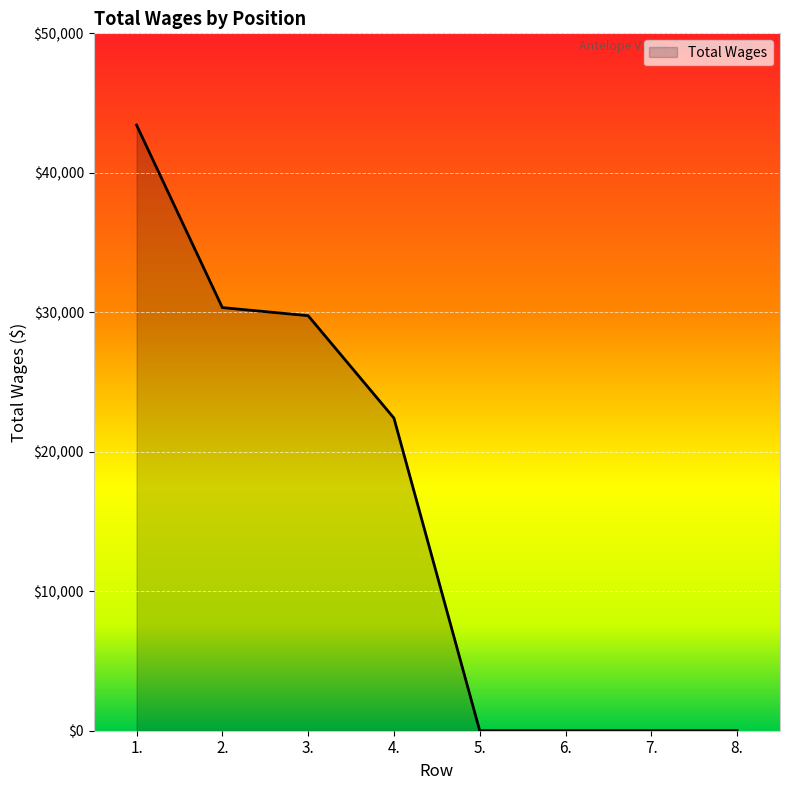

What is the sum of all values?

125932